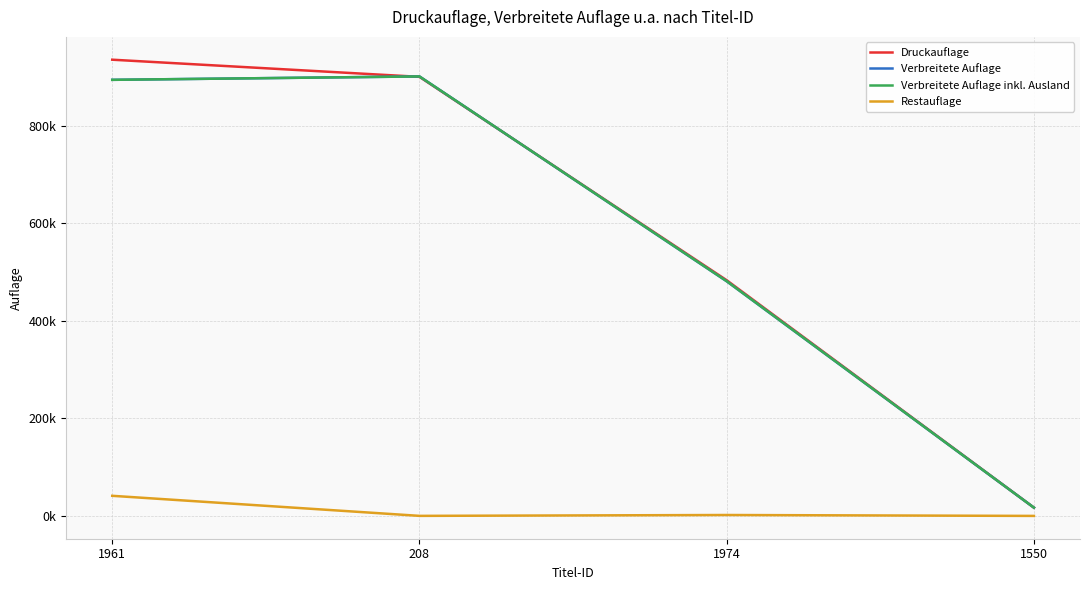

Does the chart display data point markers on the line(s)?

No